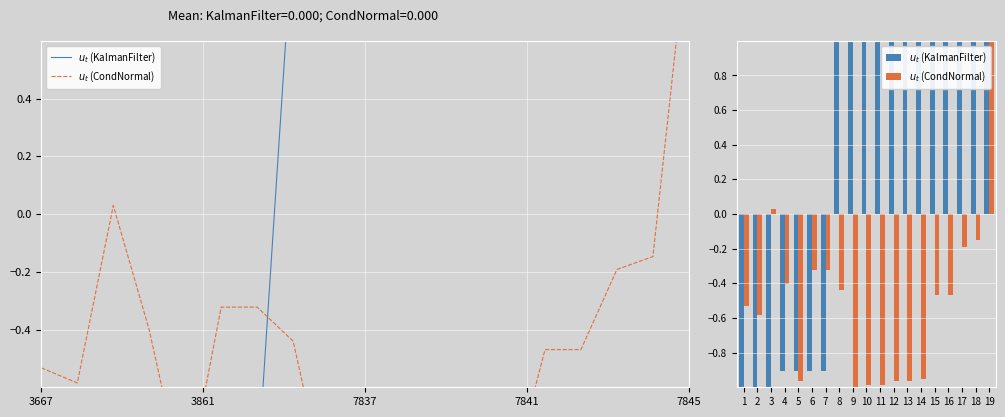

True or false: $u_t$ (KalmanFilter) has a value of -0.9 at 4.

True